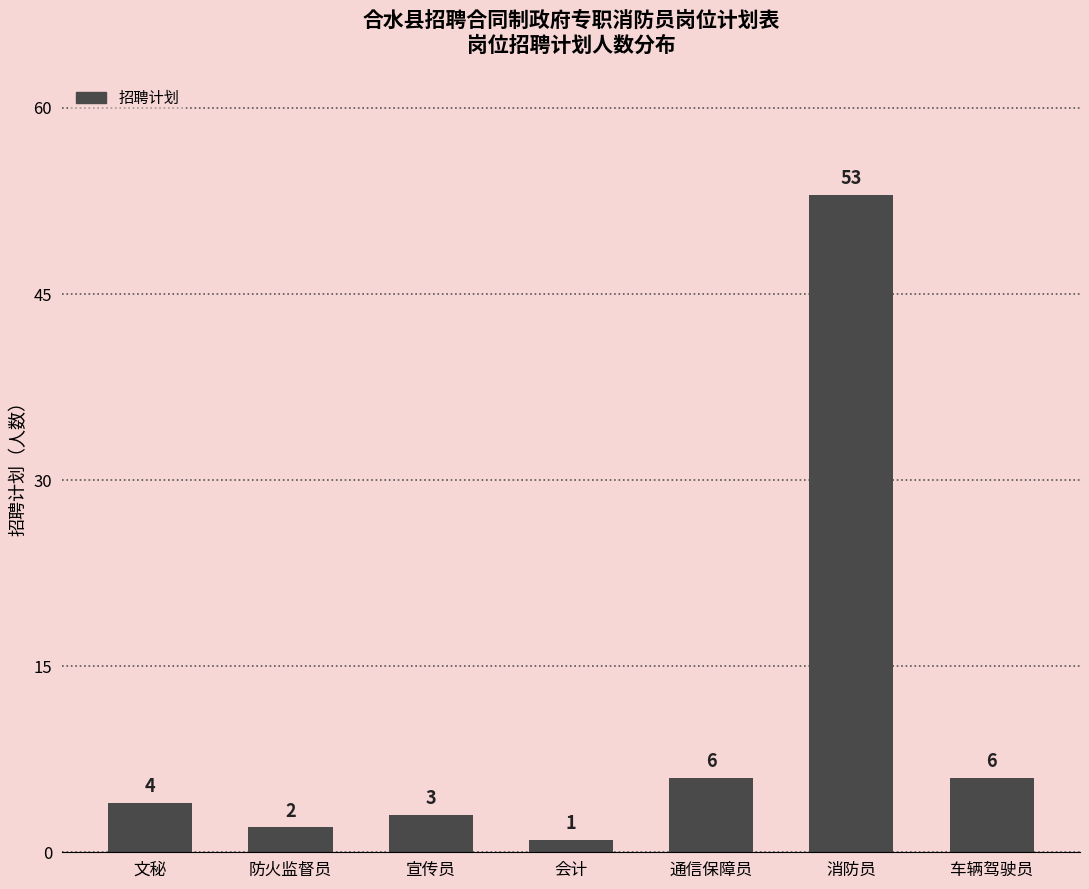

What is the change in value from 通信保障员 to 消防员?

+47